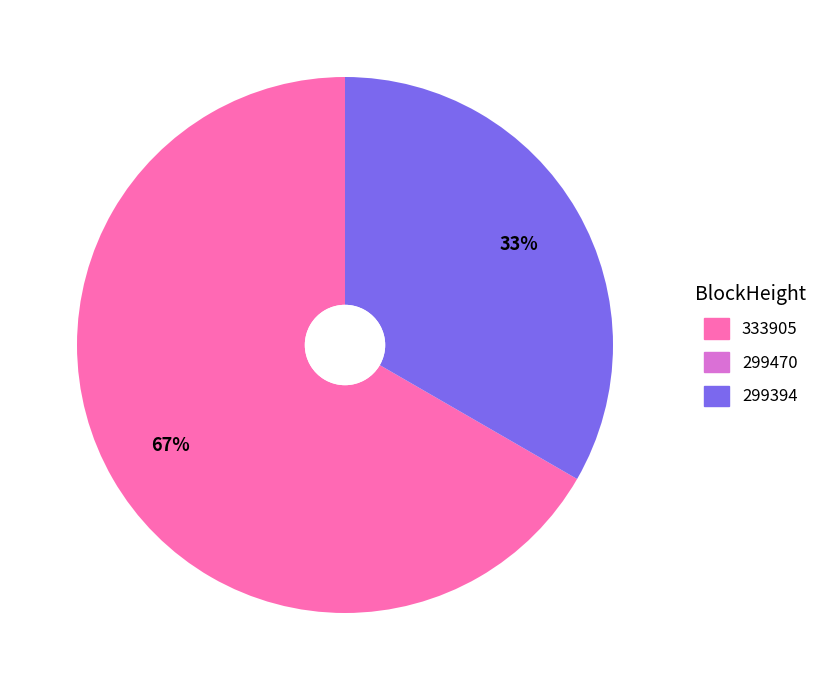

To the nearest percent, what is the difference between the largest and smallest slice percentages?

67%